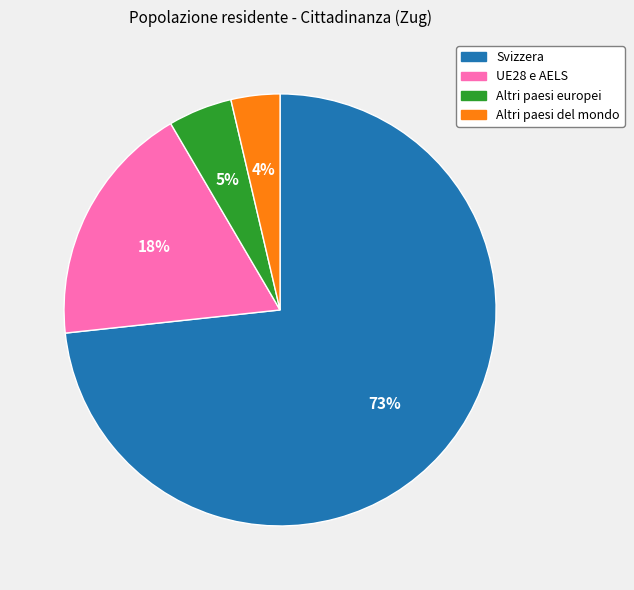

Count the number of slices in the pie.

4